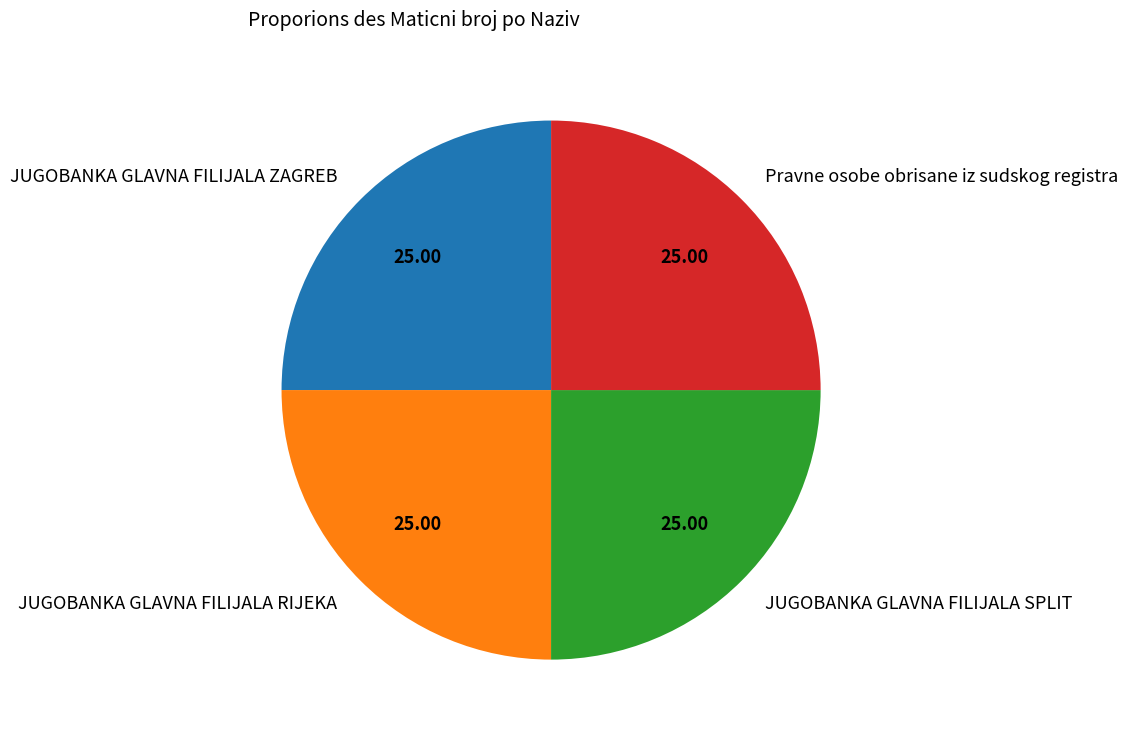

How many slices are in this pie chart?

4